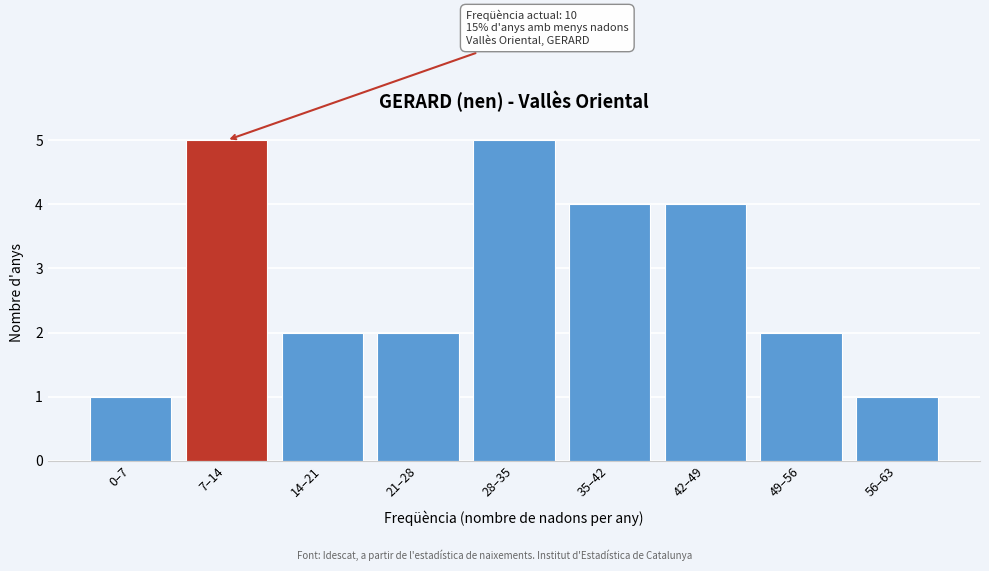

Reading right to left, what are all the values shown in this chart?

56–63=1	49–56=2	42–49=4	35–42=4	28–35=5	21–28=2	14–21=2	7–14=5	0–7=1